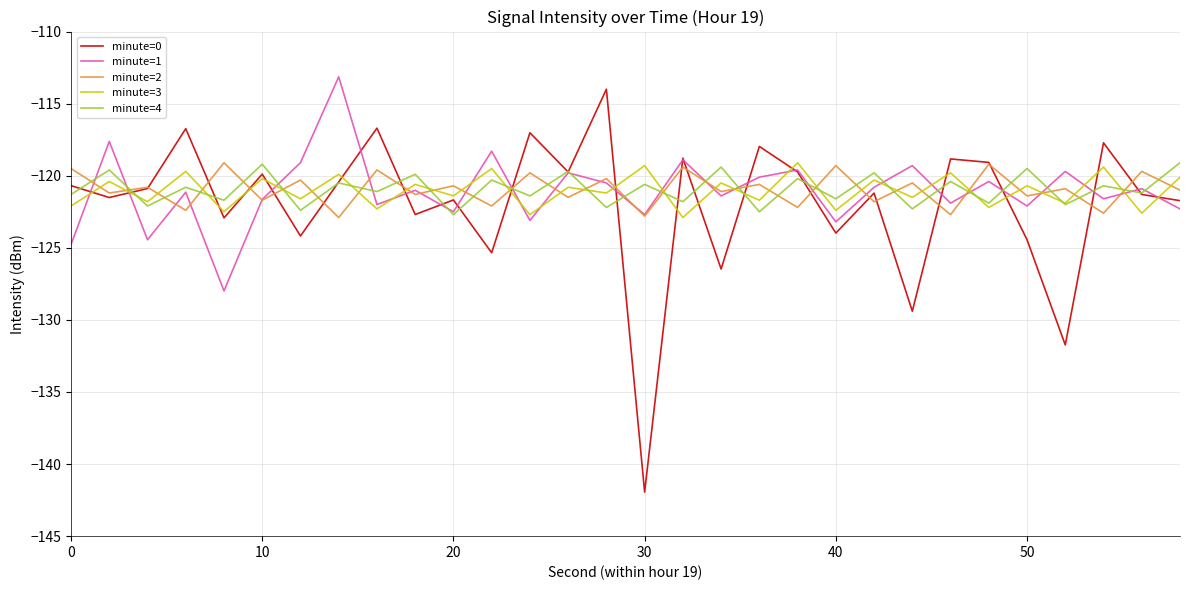

What is the greatest value displayed?

-113.1